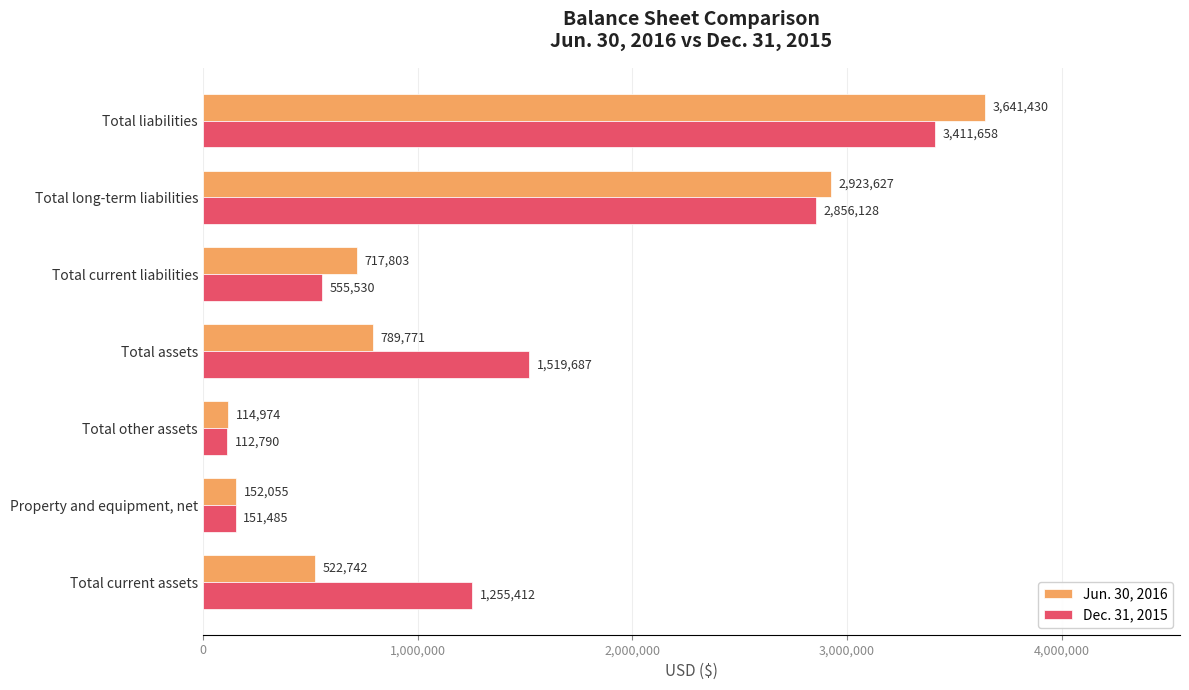

What is the spread (max minus min) of values at Total other assets?

2184